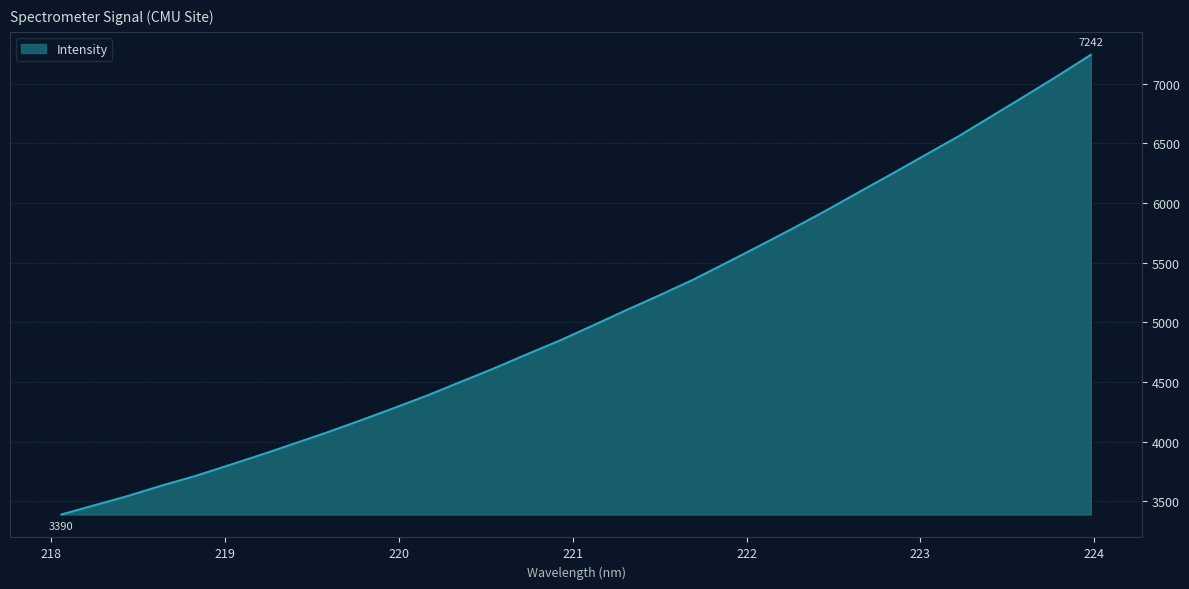

What is the greatest value displayed?

7241.6